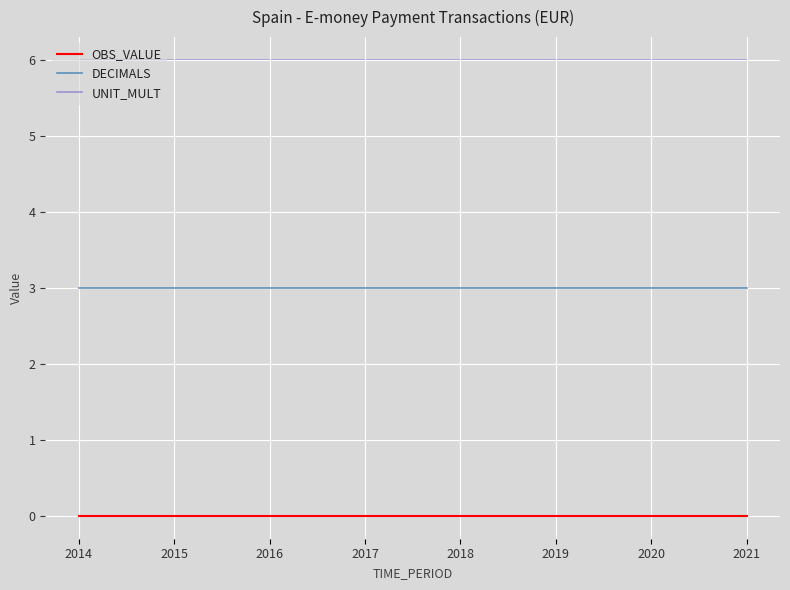

What is the spread (max minus min) of values at 2014?

6